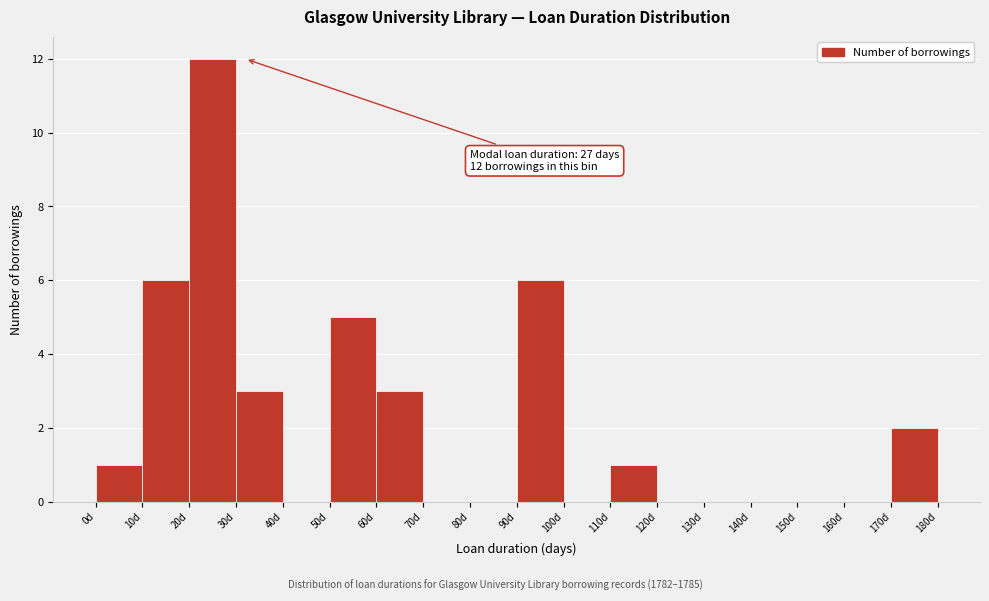

Which range on the x-axis has the tallest bar?

20 to 30